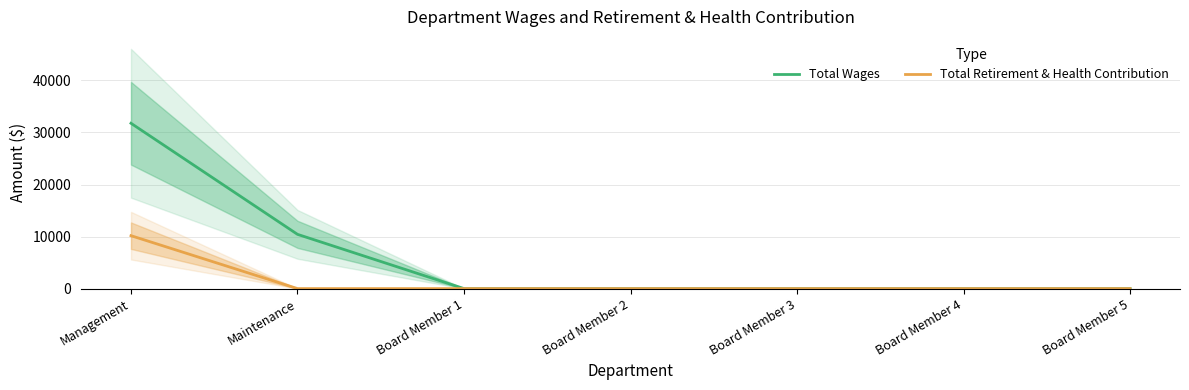

List the labels in order of Total Retirement & Health Contribution value, smallest first.

Maintenance, Board Member 1, Board Member 2, Board Member 3, Board Member 4, Board Member 5, Management